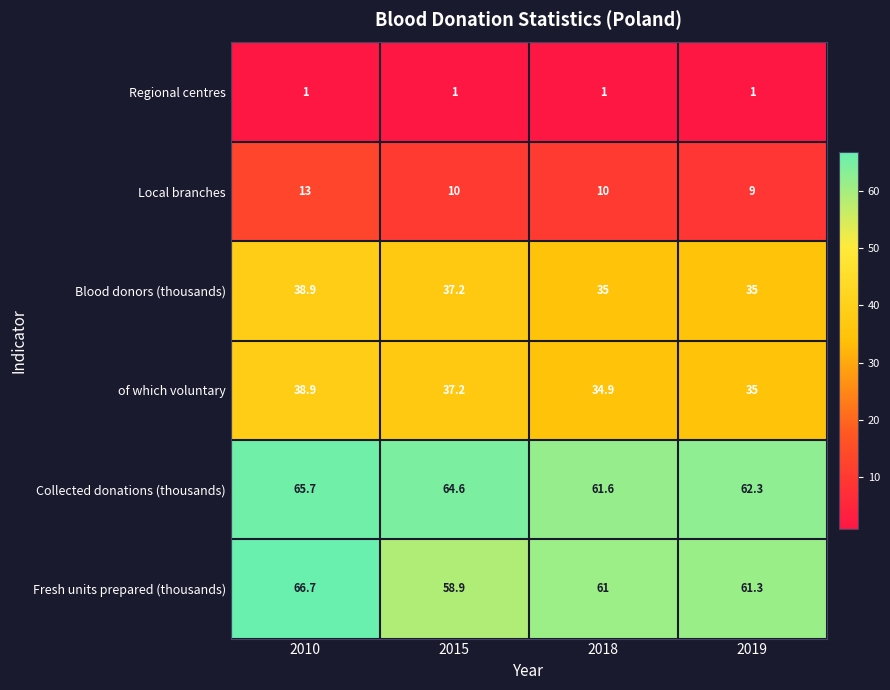

List the labels in order of of which voluntary value, largest first.

2010, 2015, 2019, 2018